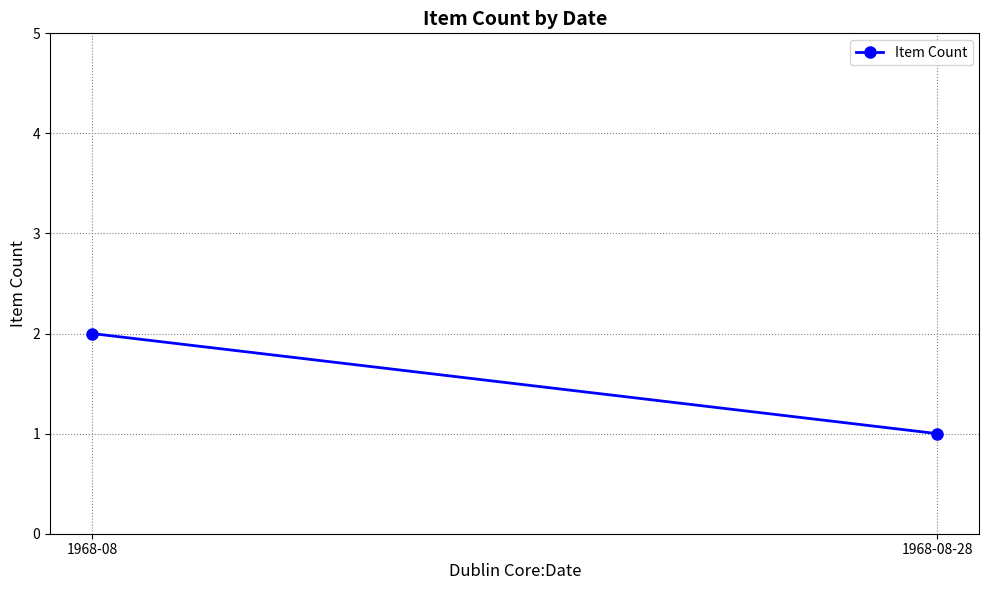

Count the number of data series in this chart.

1